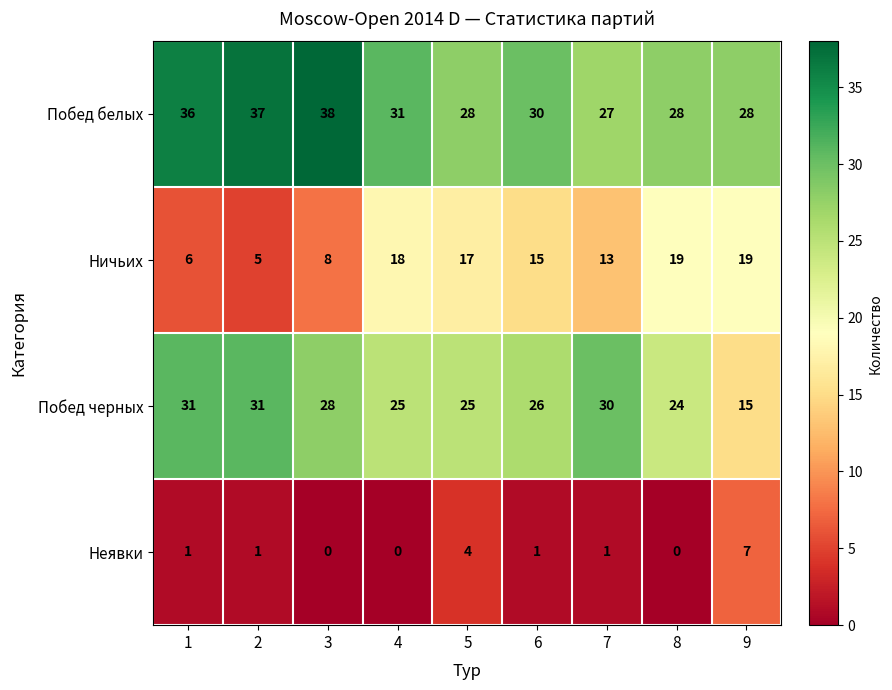

What is the maximum value for Побед черных?

31